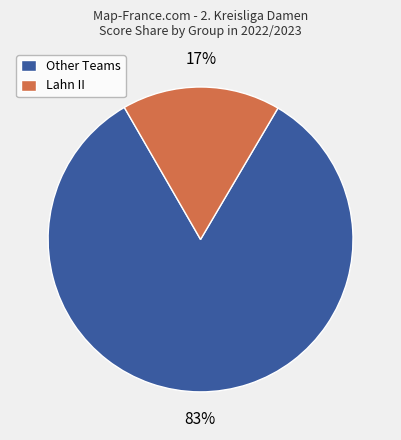

Approximately how many times larger is the value at Other Teams compared to Lahn II?

4.9